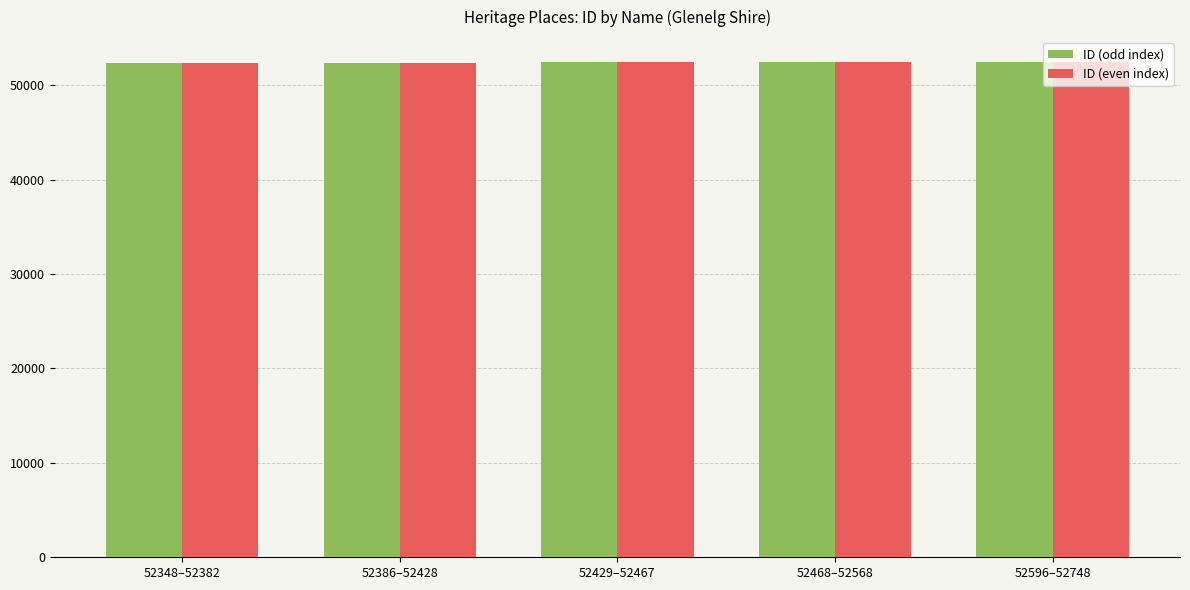

What is the sum of all ID (even index) values?

262093